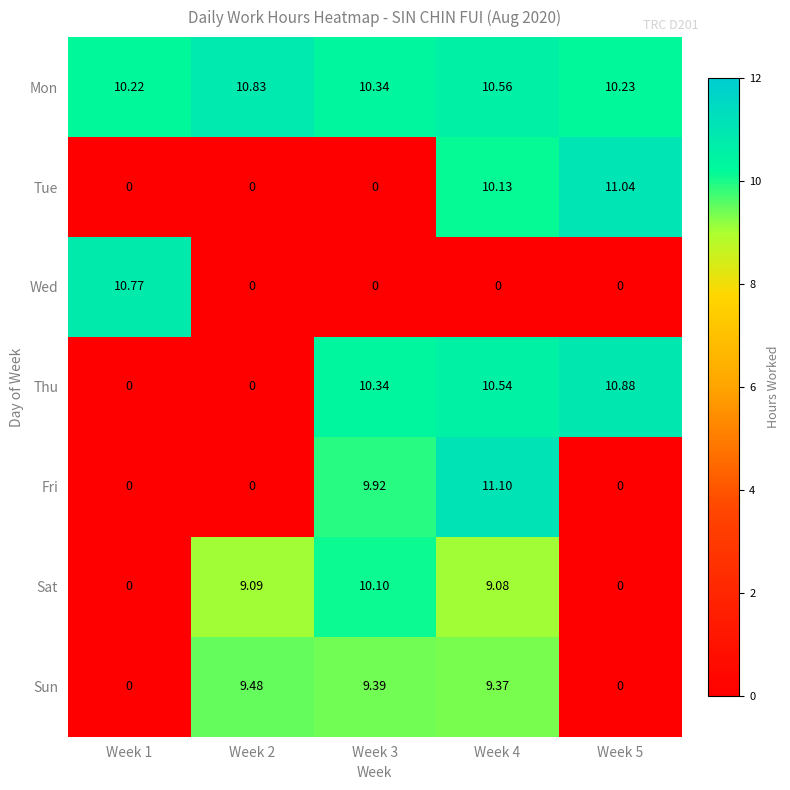

Which series has the largest total across all categories?

Mon